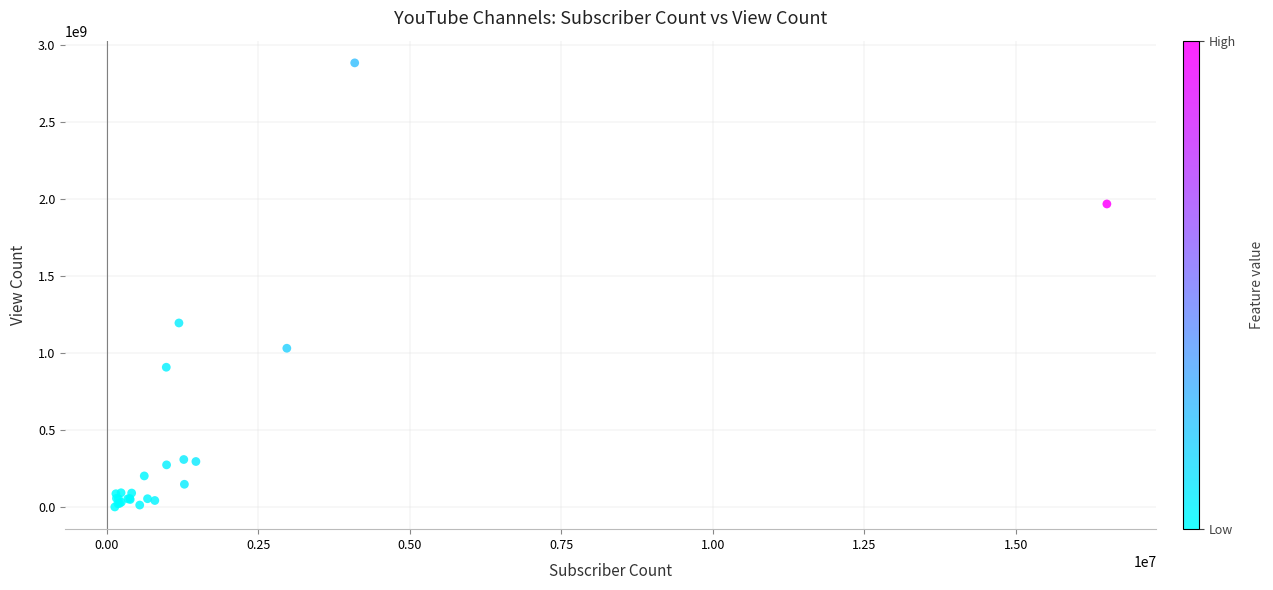

What Y value in the scatter plot is closest to 1443847990?

1196524138